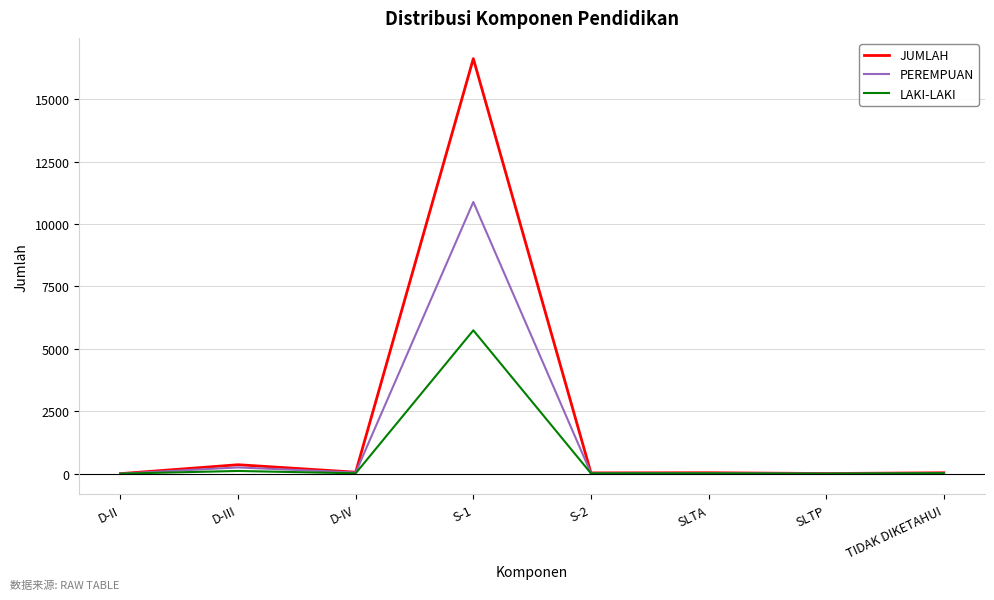

Which series has the widest spread of values?

JUMLAH